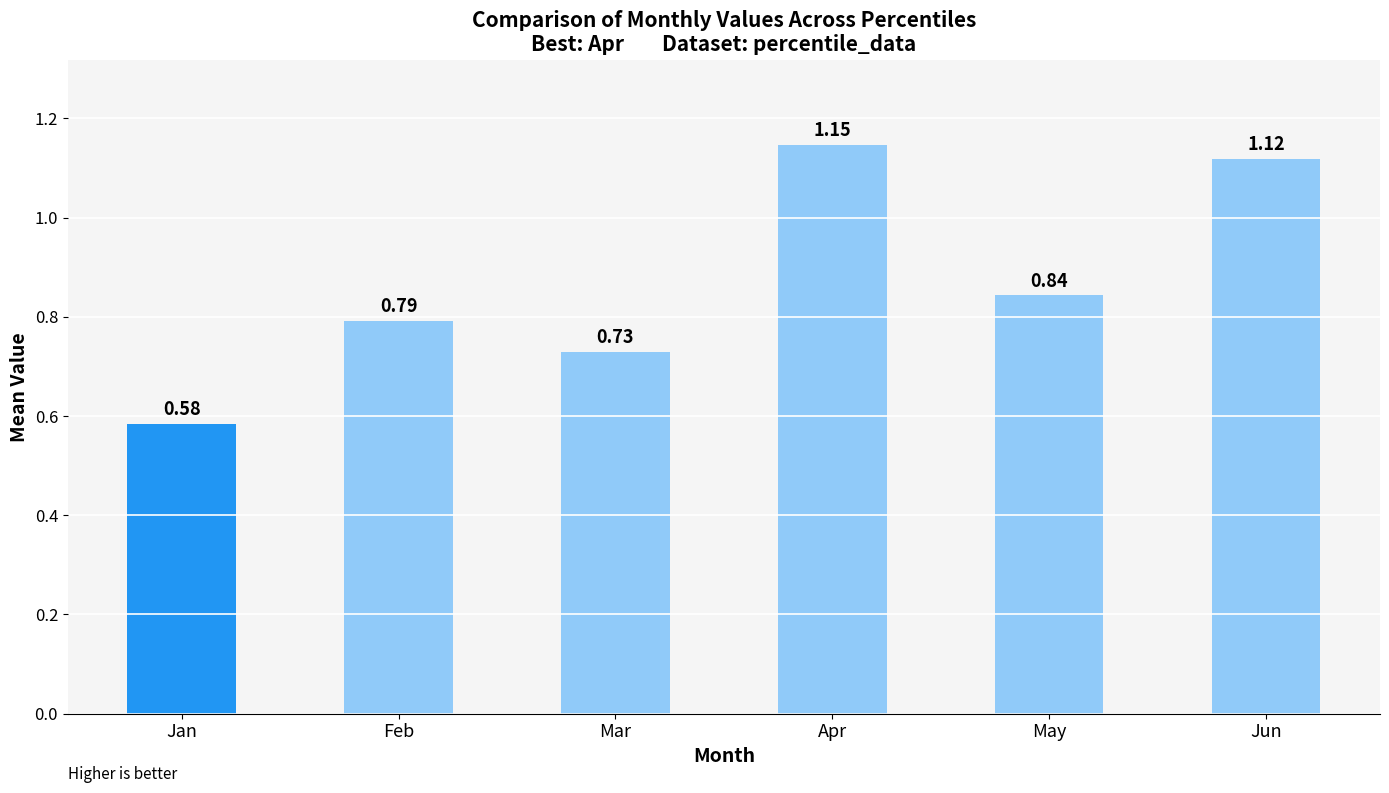

What is the difference between the values at Apr and Feb?

0.4